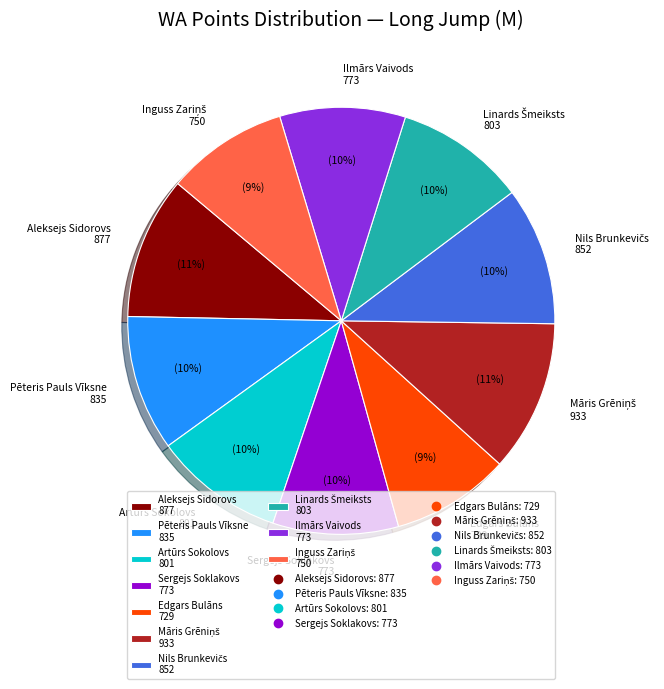

Is it true that Pēteris Pauls Vīksne 835 is 25% of the pie?

False